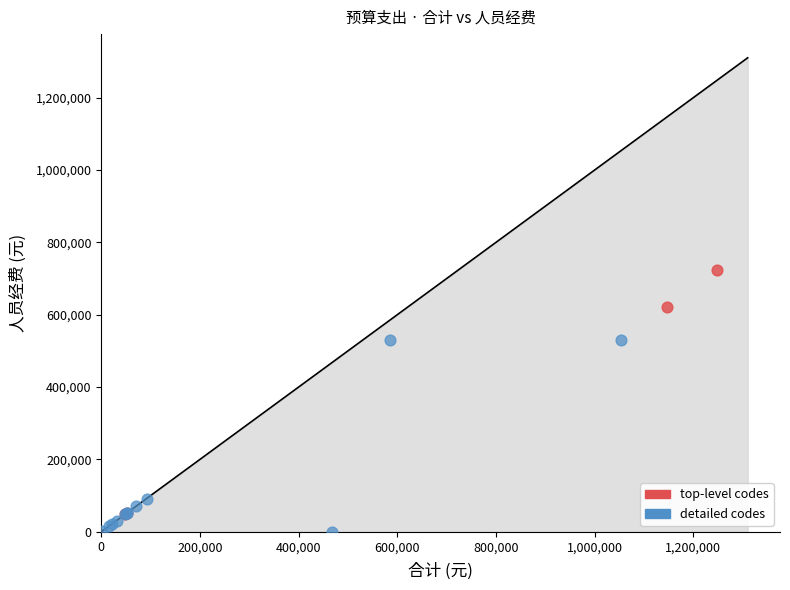

Which series has the largest Y range (max minus min)?

top-level codes